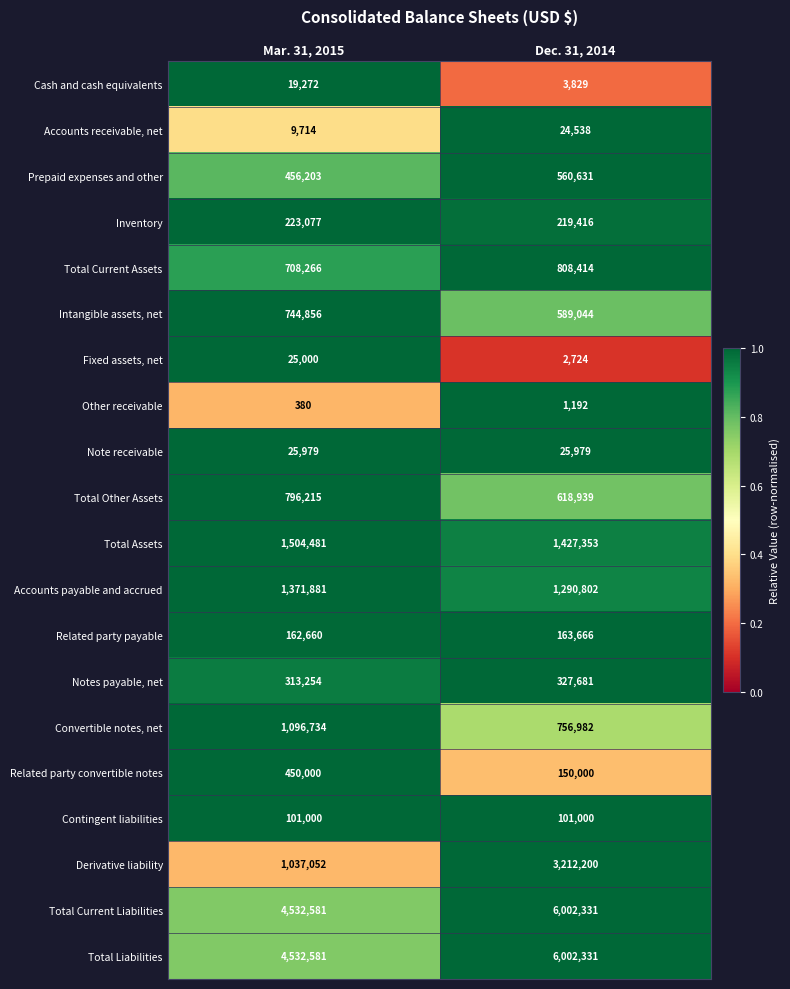

Which series has the largest range (max minus min)?

Derivative liability